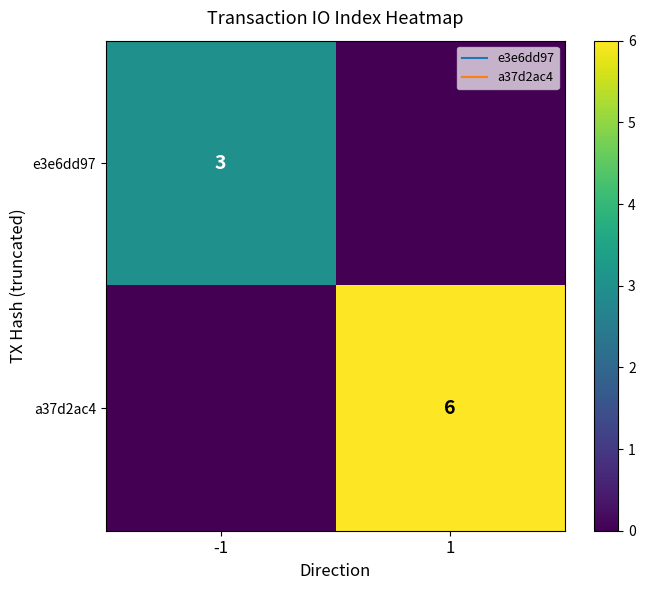

Is it true that a37d2ac4 equals 0 at -1?

True